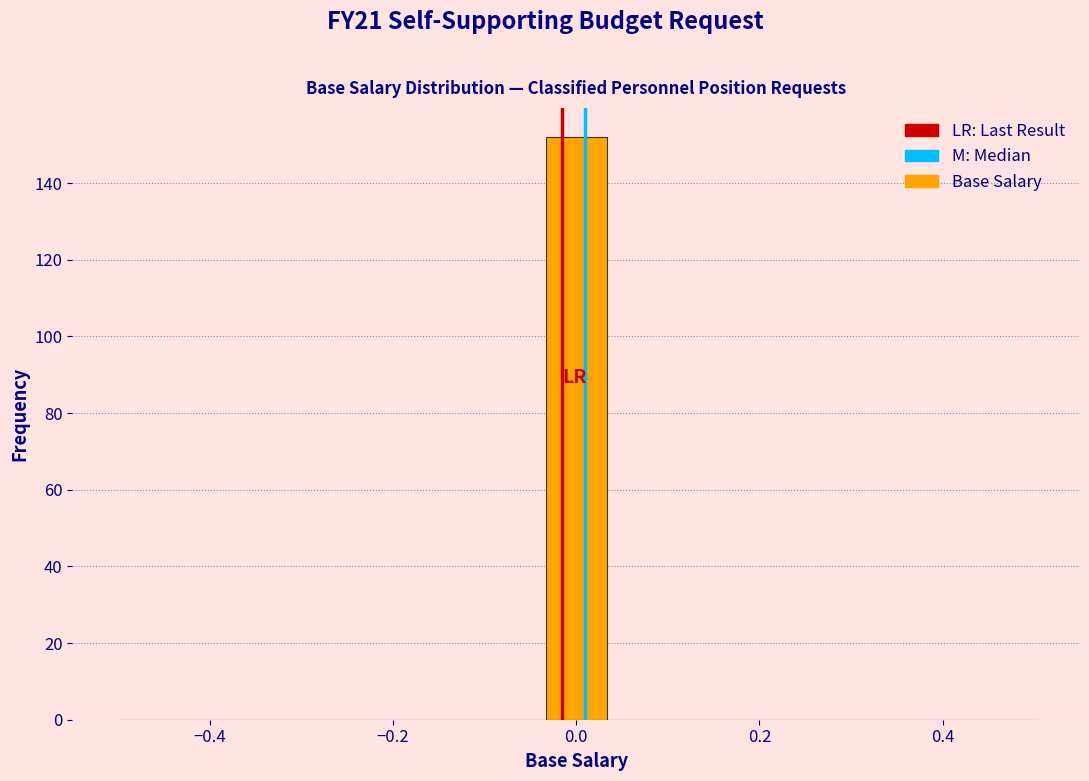

Around what value on the x-axis is the tallest bar? Give the approximate position of its centre, as read against the axis.

0.00